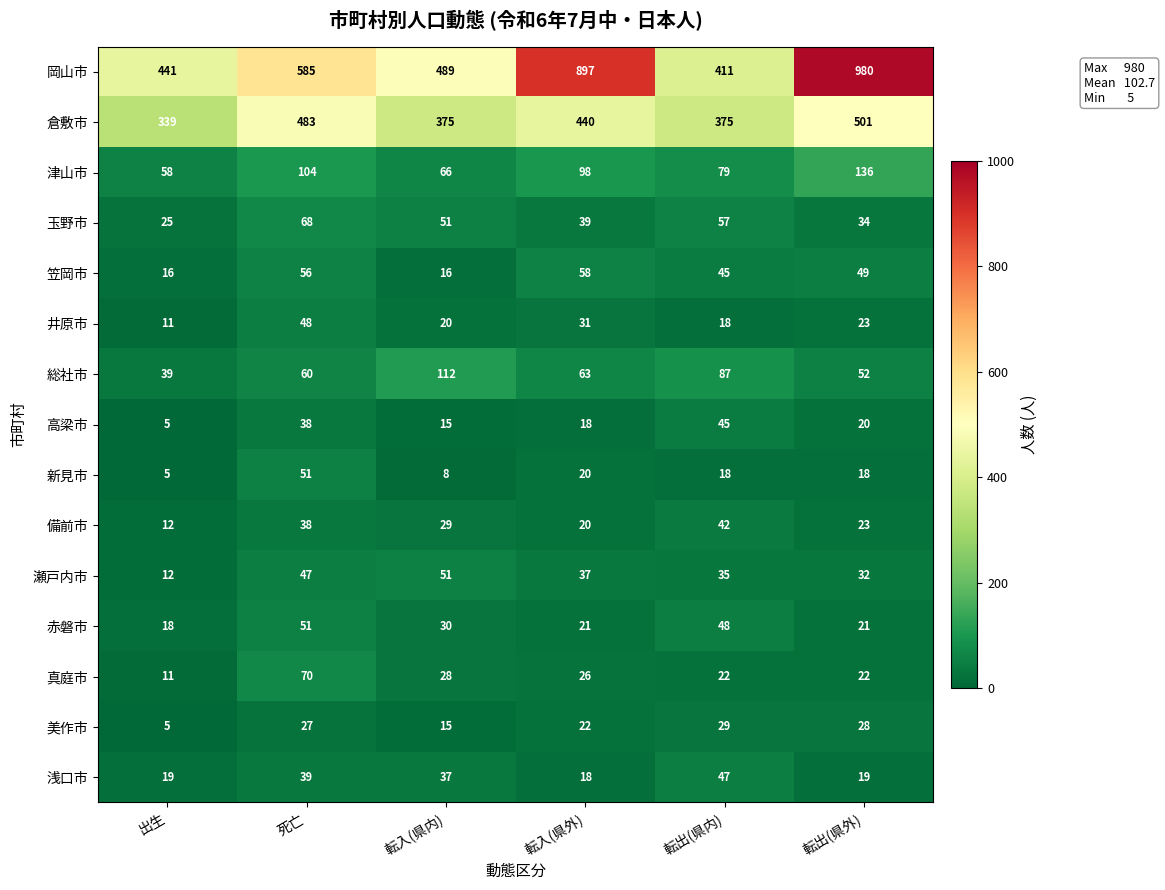

List the labels in order of 瀬戸内市 value, largest first.

転入(県内), 死亡, 転入(県外), 転出(県内), 転出(県外), 出生